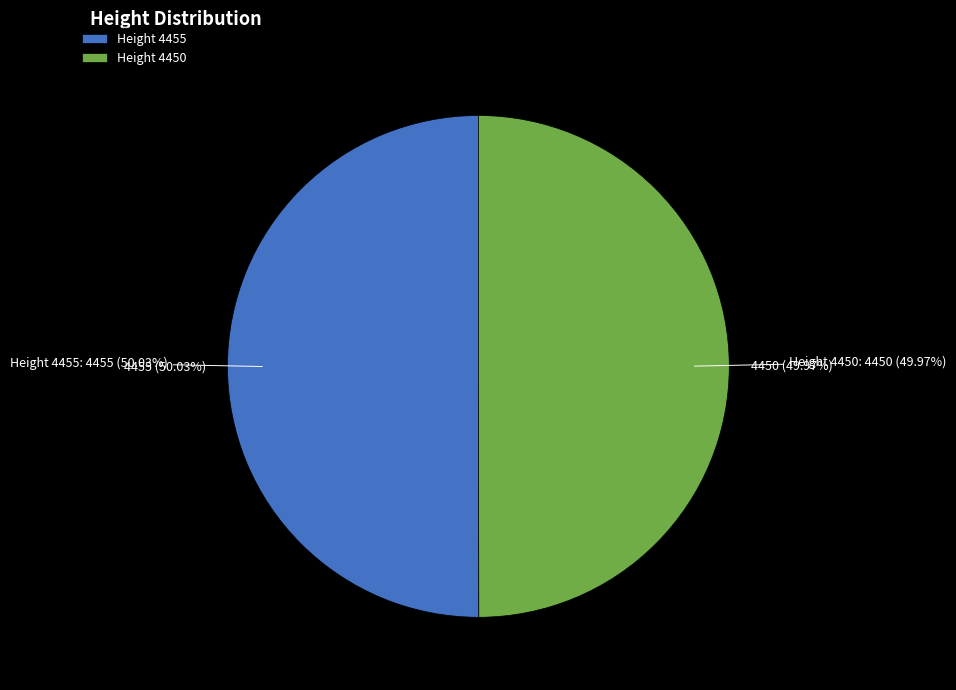

Between 4450 and 4455, which is larger?

4455